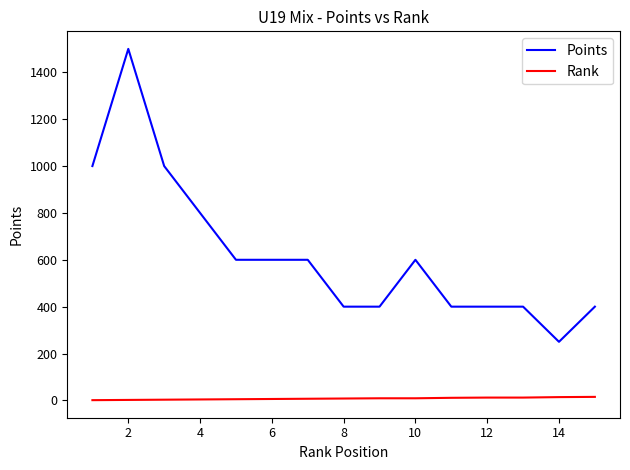

What is the average value of the Points series?

623